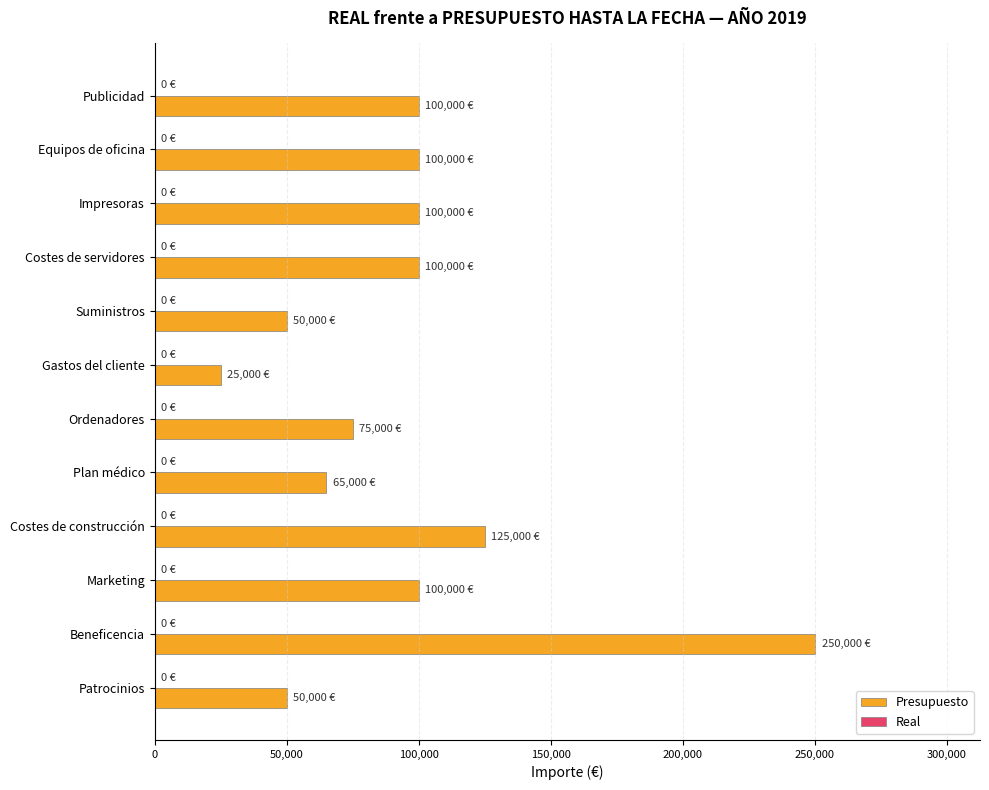

What is the label of the 2nd bar from the top?

Equipos de oficina